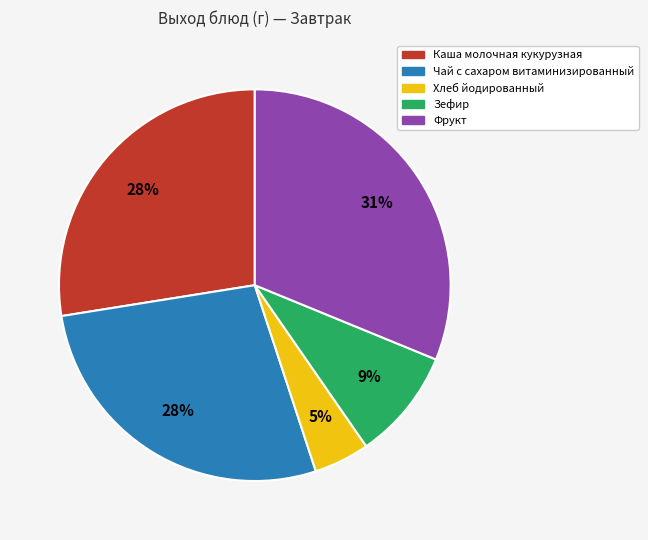

To the nearest percent, what is the average slice percentage?

20%